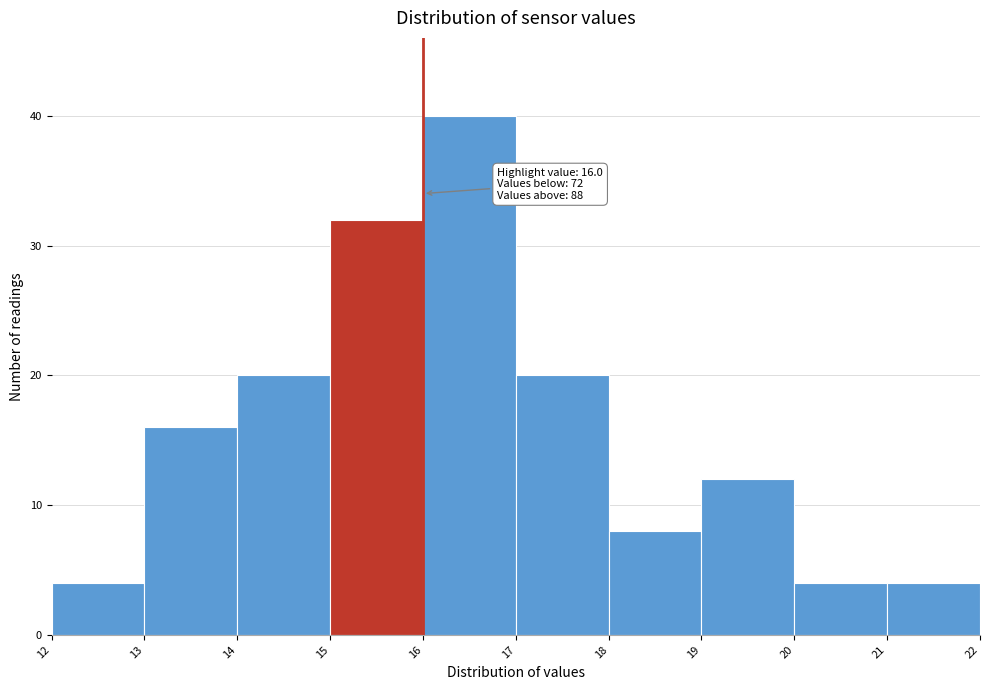

Over which range of the x-axis is the bar tallest?

16 to 17